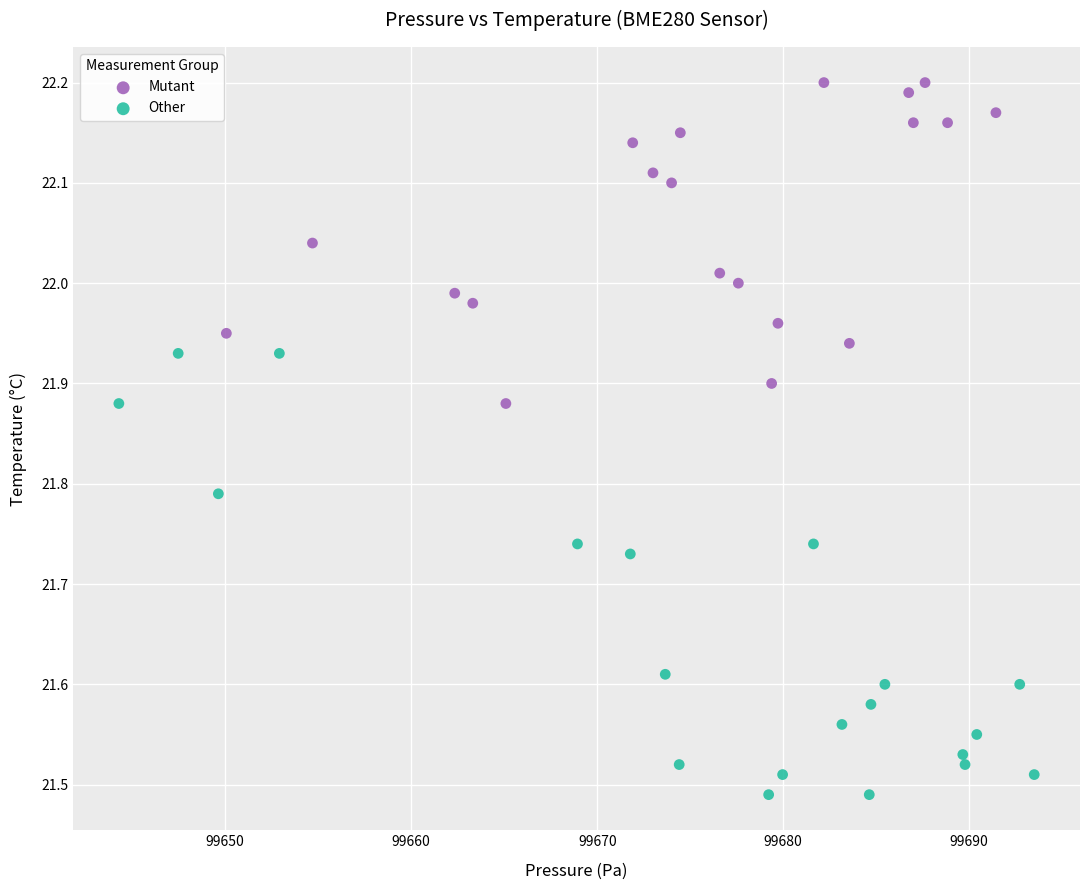

Which series has the widest spread of Y values?

Other